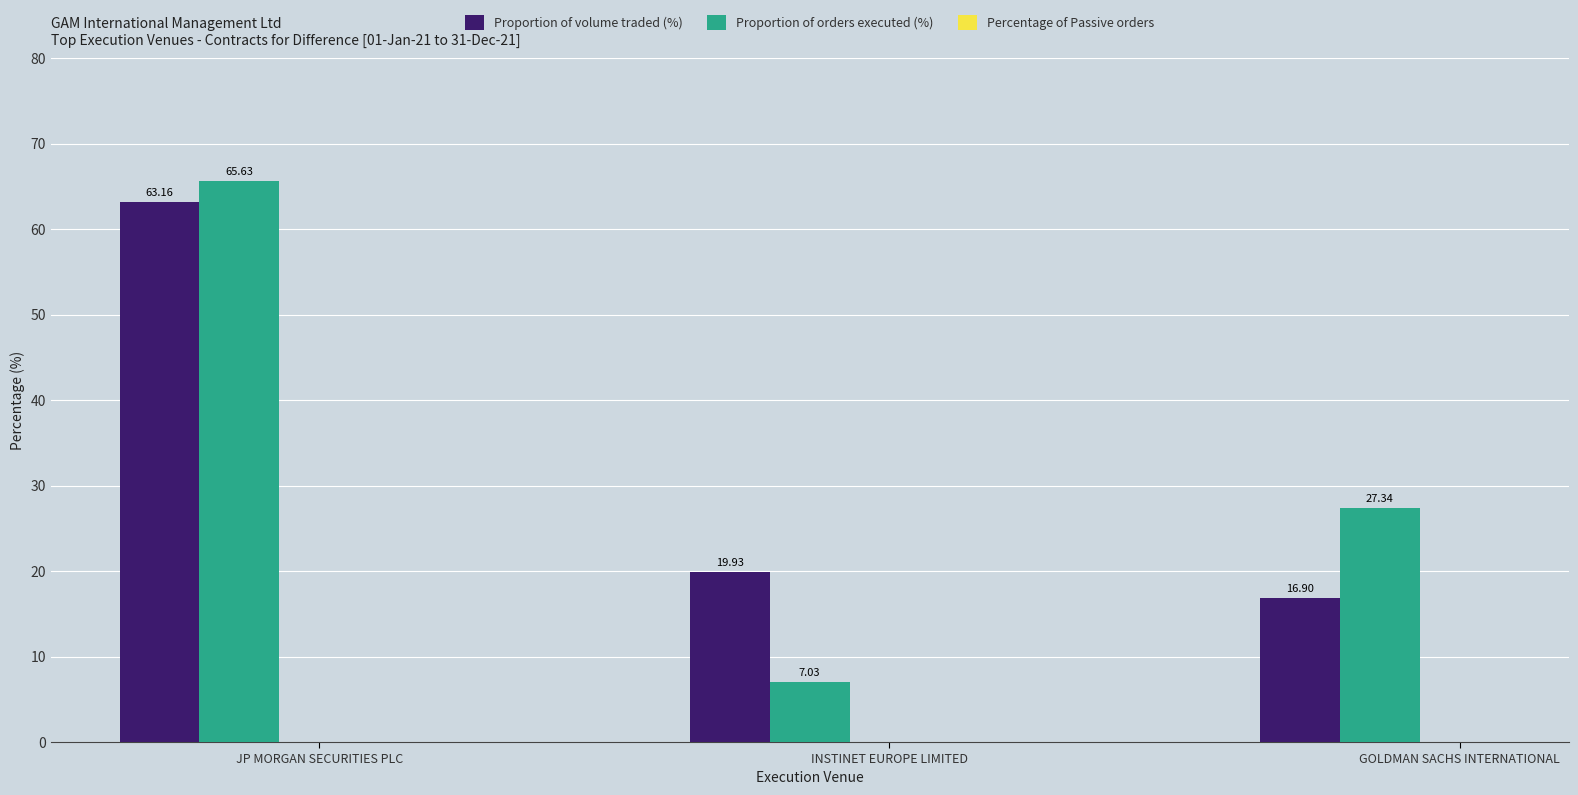

Between JP MORGAN SECURITIES PLC and GOLDMAN SACHS INTERNATIONAL, which series saw the biggest shift?

Proportion of volume traded (%)